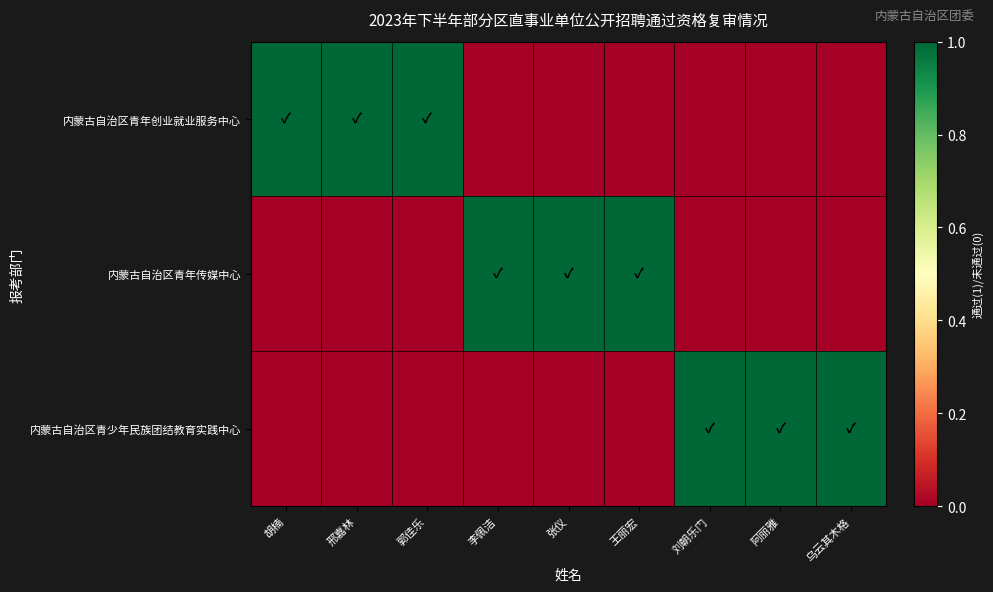

What is the spread (max minus min) of values at 王丽宏?

1